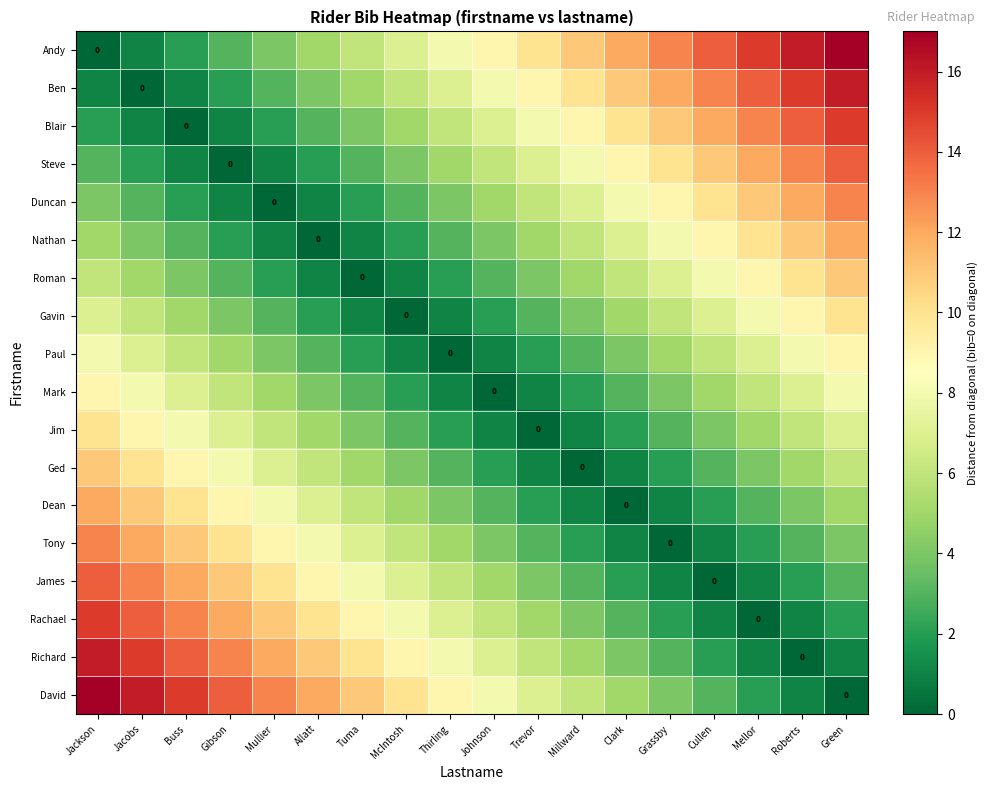

Which series has the widest spread of values?

Andy